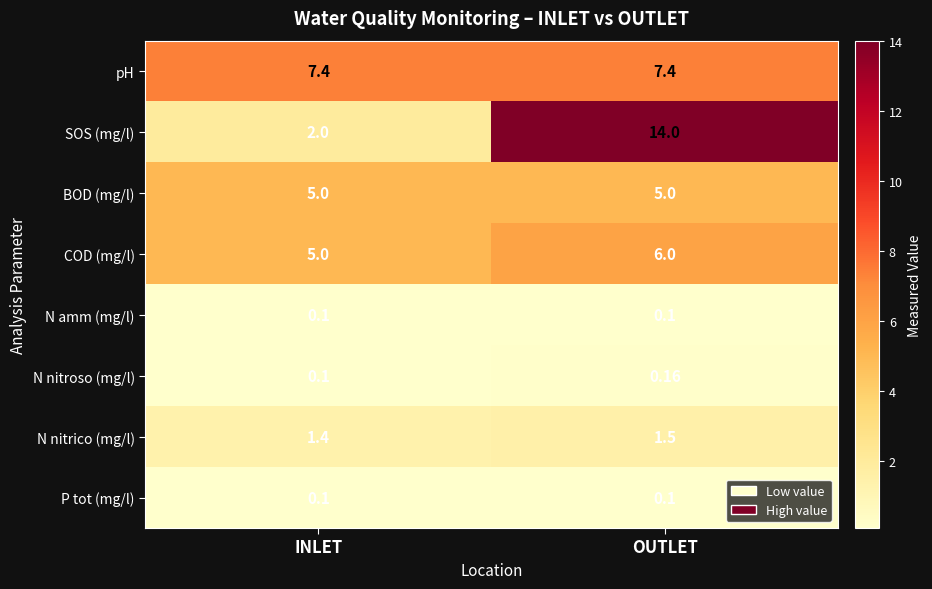

Which series has the largest range (max minus min)?

SOS (mg/l)